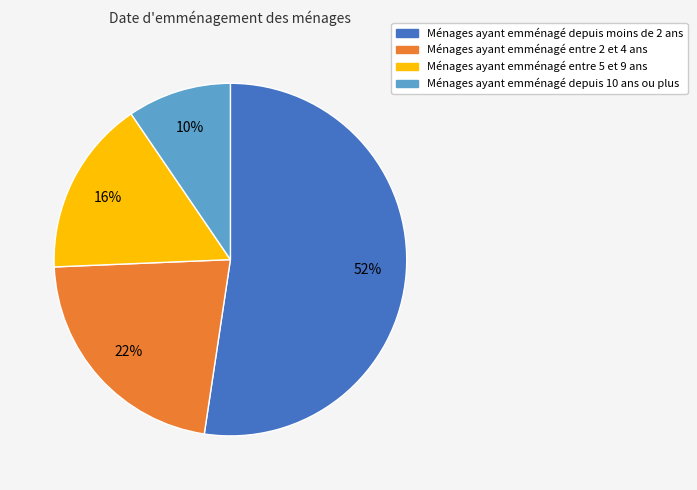

How many slices are in this pie chart?

4